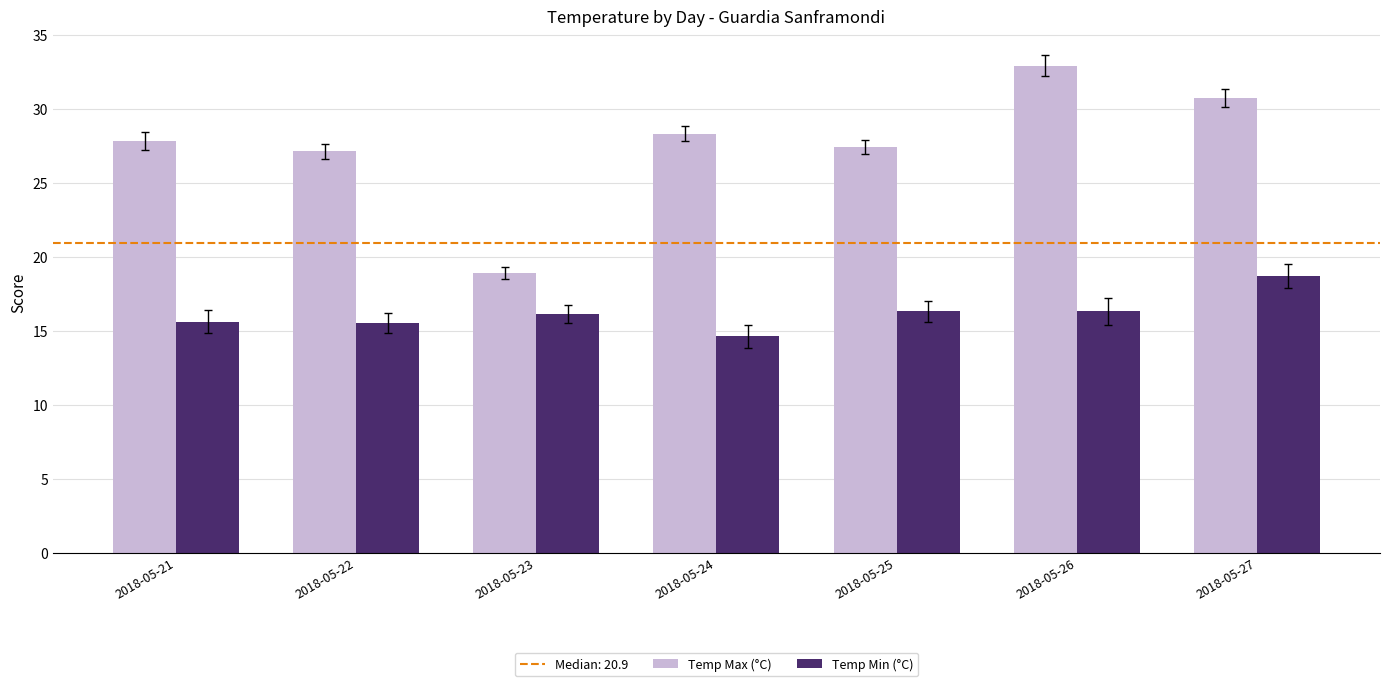

List the series in order of their overall mean, highest first.

Temp Max (°C), Temp Min (°C)